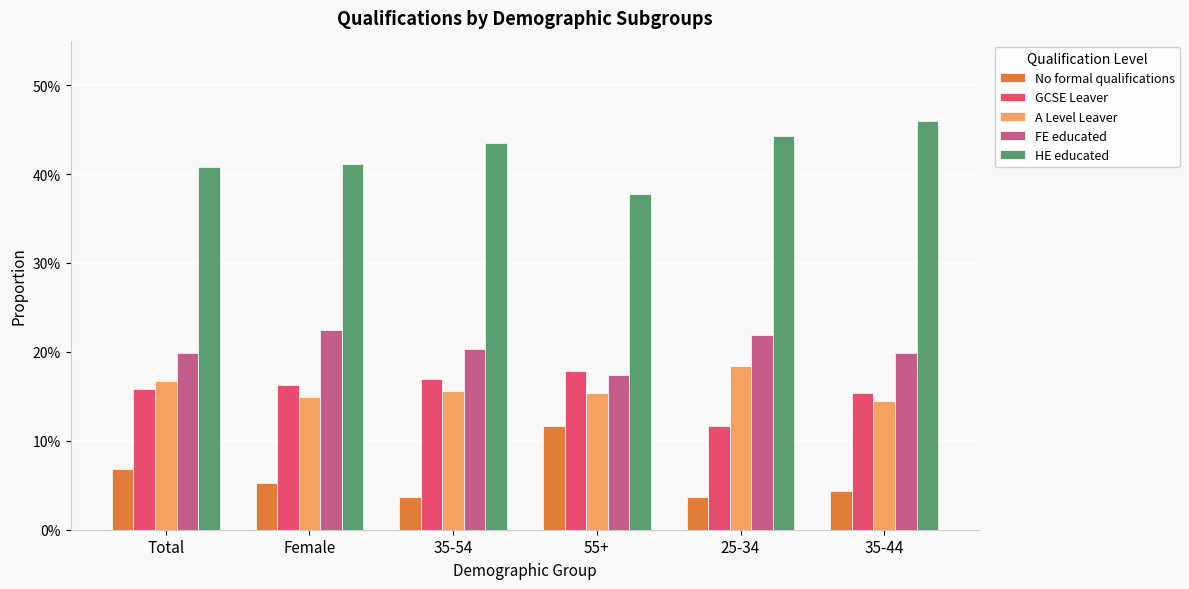

Reading right to left, extract all data points from this chart.

No formal qualifications: 0.0	0.0	0.1	0.0	0.1	0.1
GCSE Leaver: 0.2	0.1	0.2	0.2	0.2	0.2
A Level Leaver: 0.1	0.2	0.2	0.2	0.1	0.2
FE educated: 0.2	0.2	0.2	0.2	0.2	0.2
HE educated: 0.5	0.4	0.4	0.4	0.4	0.4